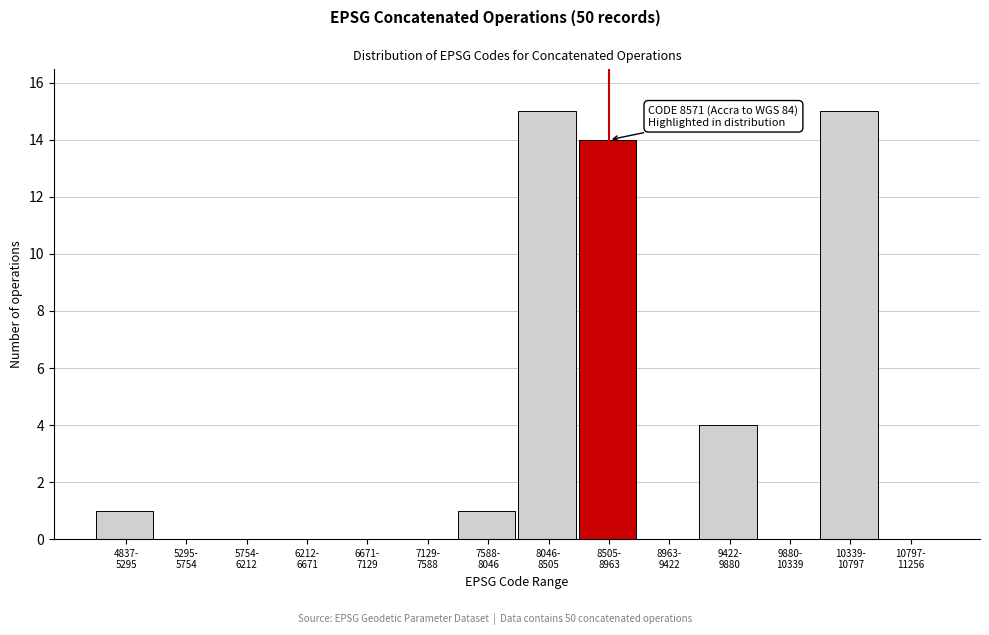

What is the maximum value shown in the chart?

15